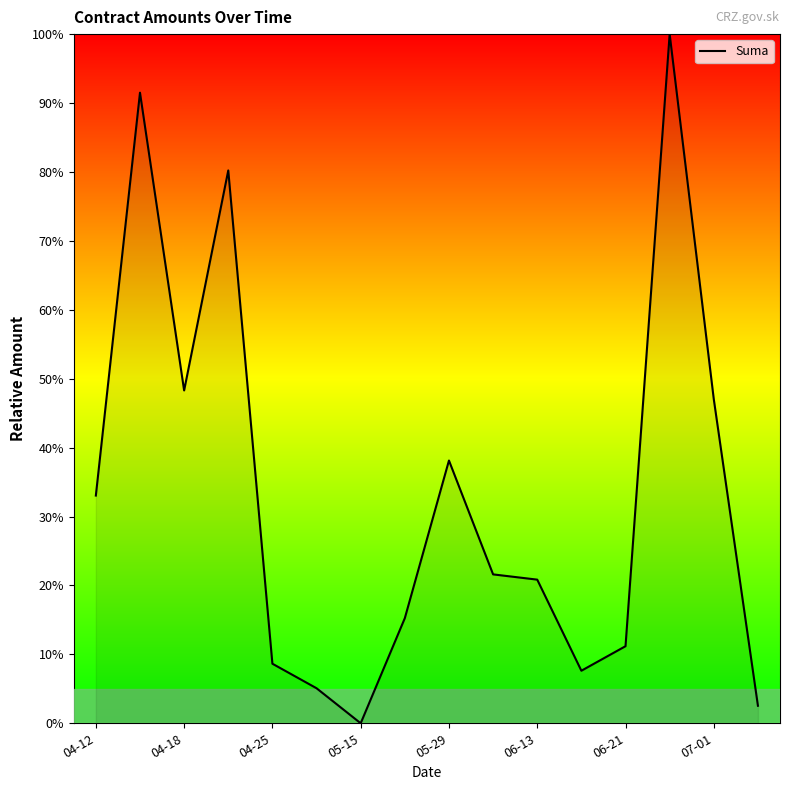

What is the difference between the maximum and minimum values?

100.0